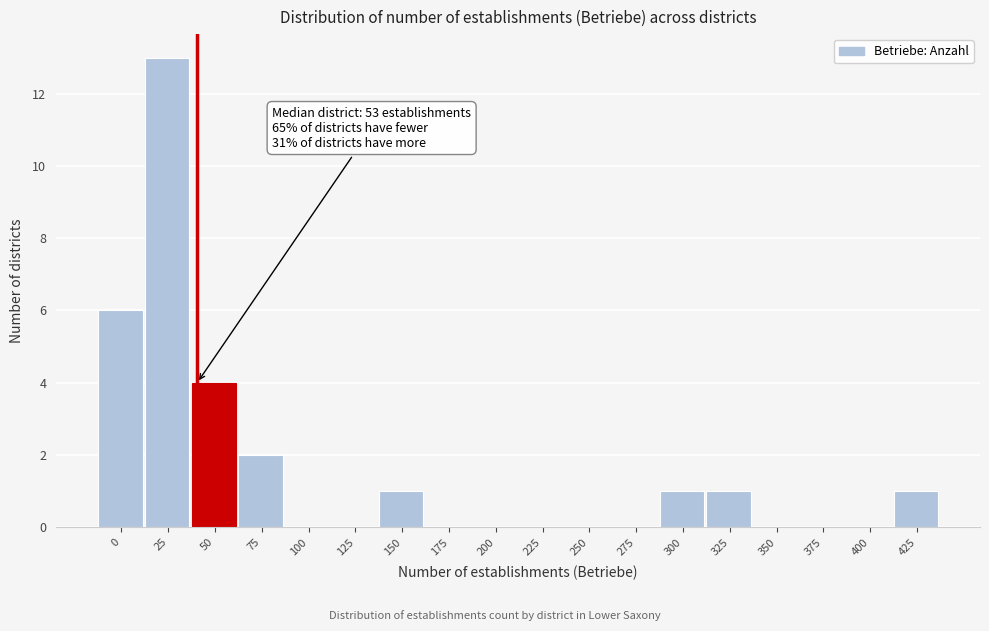

Reading right to left, extract all data points from this chart.

425=1	400=0	375=0	350=0	325=1	300=1	275=0	250=0	225=0	200=0	175=0	150=1	125=0	100=0	75=2	50=4	25=13	0=6